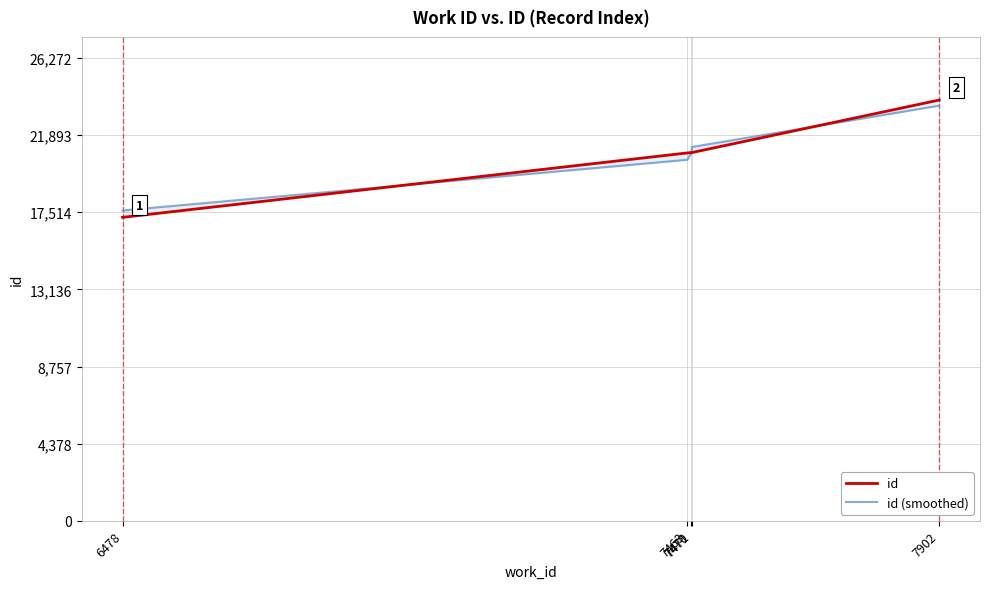

At 7471, list the series in order from smallest to largest.

id, id (smoothed)